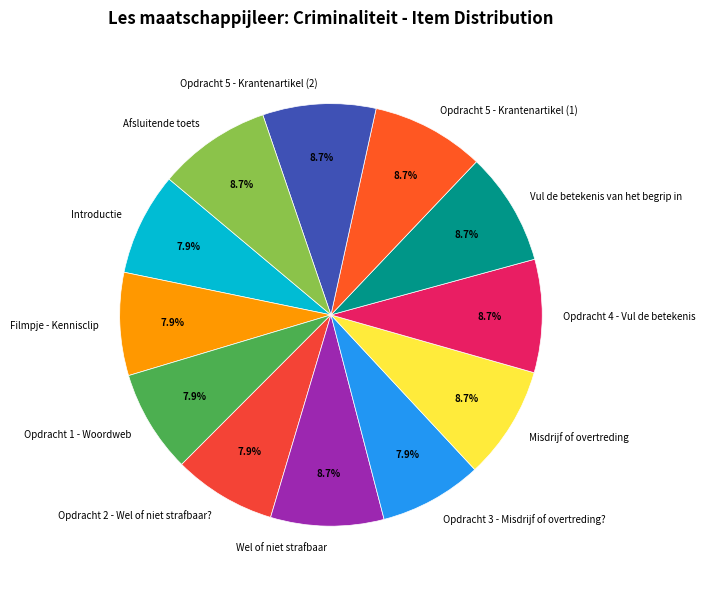

How much of the chart is everything except Vul de betekenis van het begrip in?

91.3%